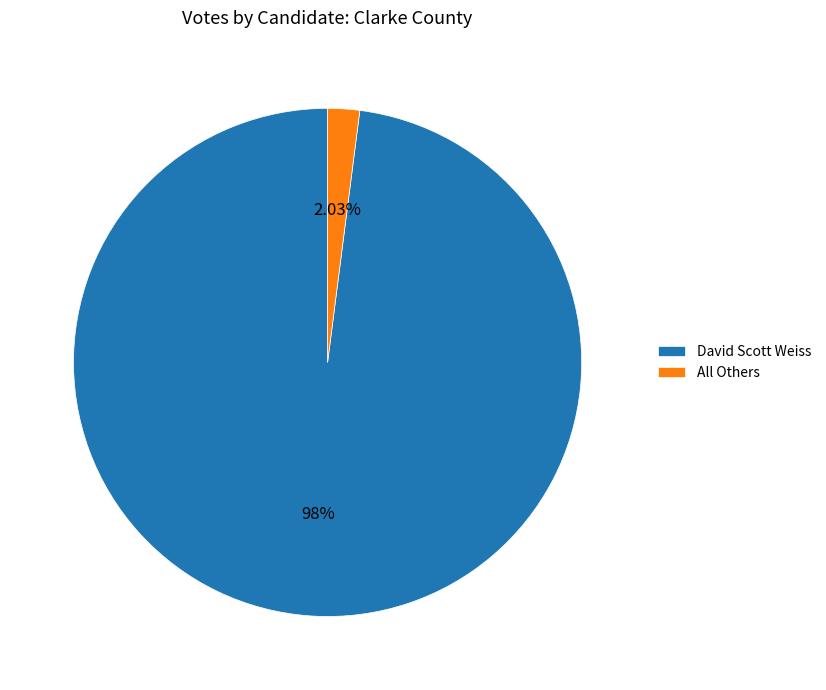

Rank the categories by value from highest to lowest.

David Scott Weiss, All Others